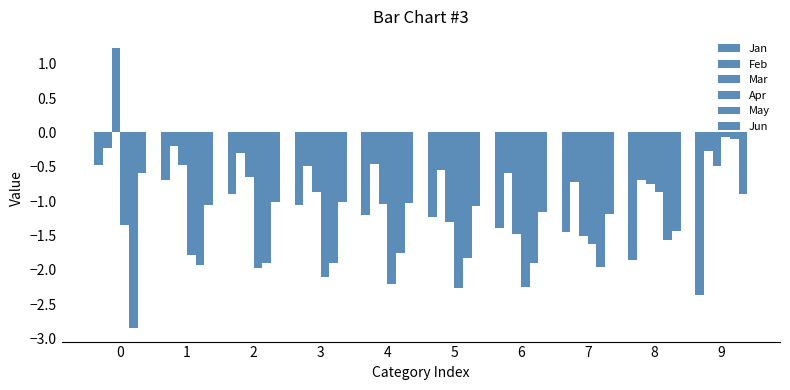

Is it true that Apr equals -2.1 at 3?

True